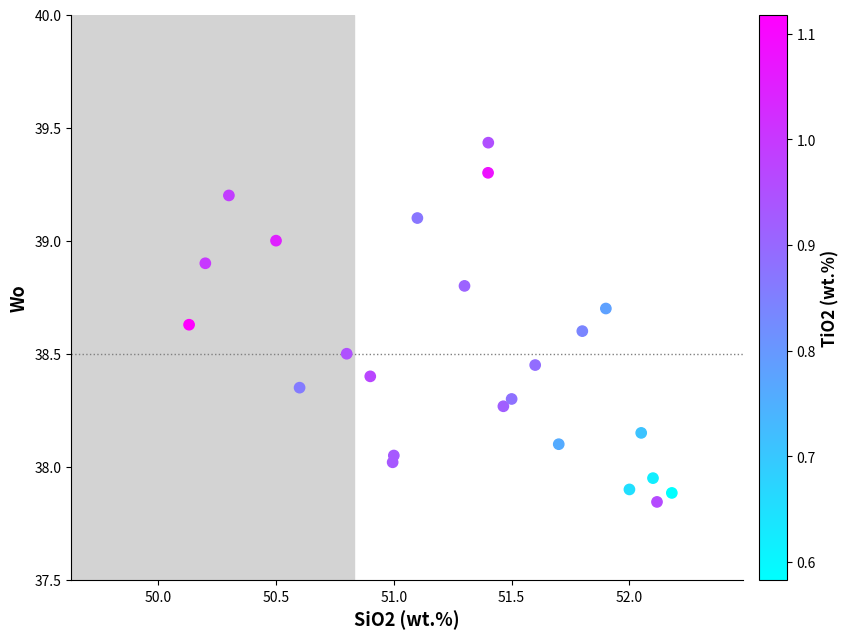

What is the range of X values (max minus min)?

2.0